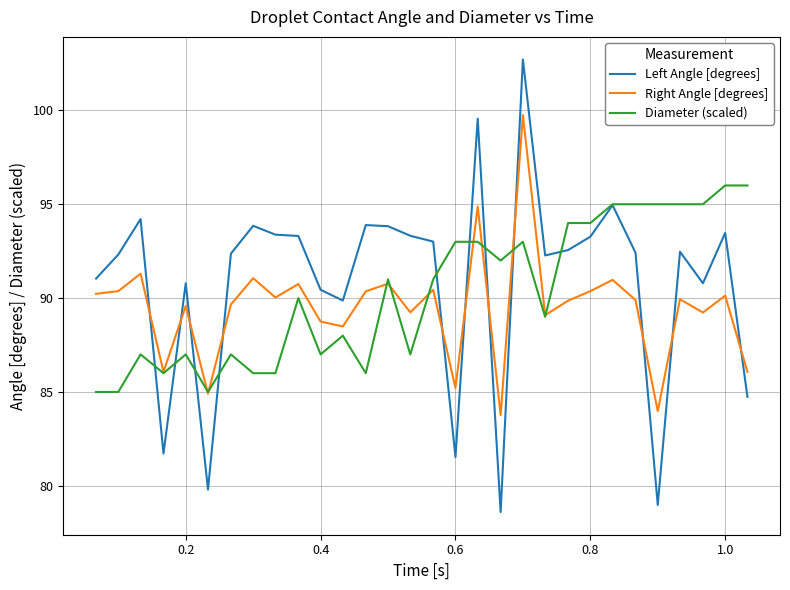

List the series in order of their peak value, lowest first.

Diameter (scaled), Right Angle [degrees], Left Angle [degrees]